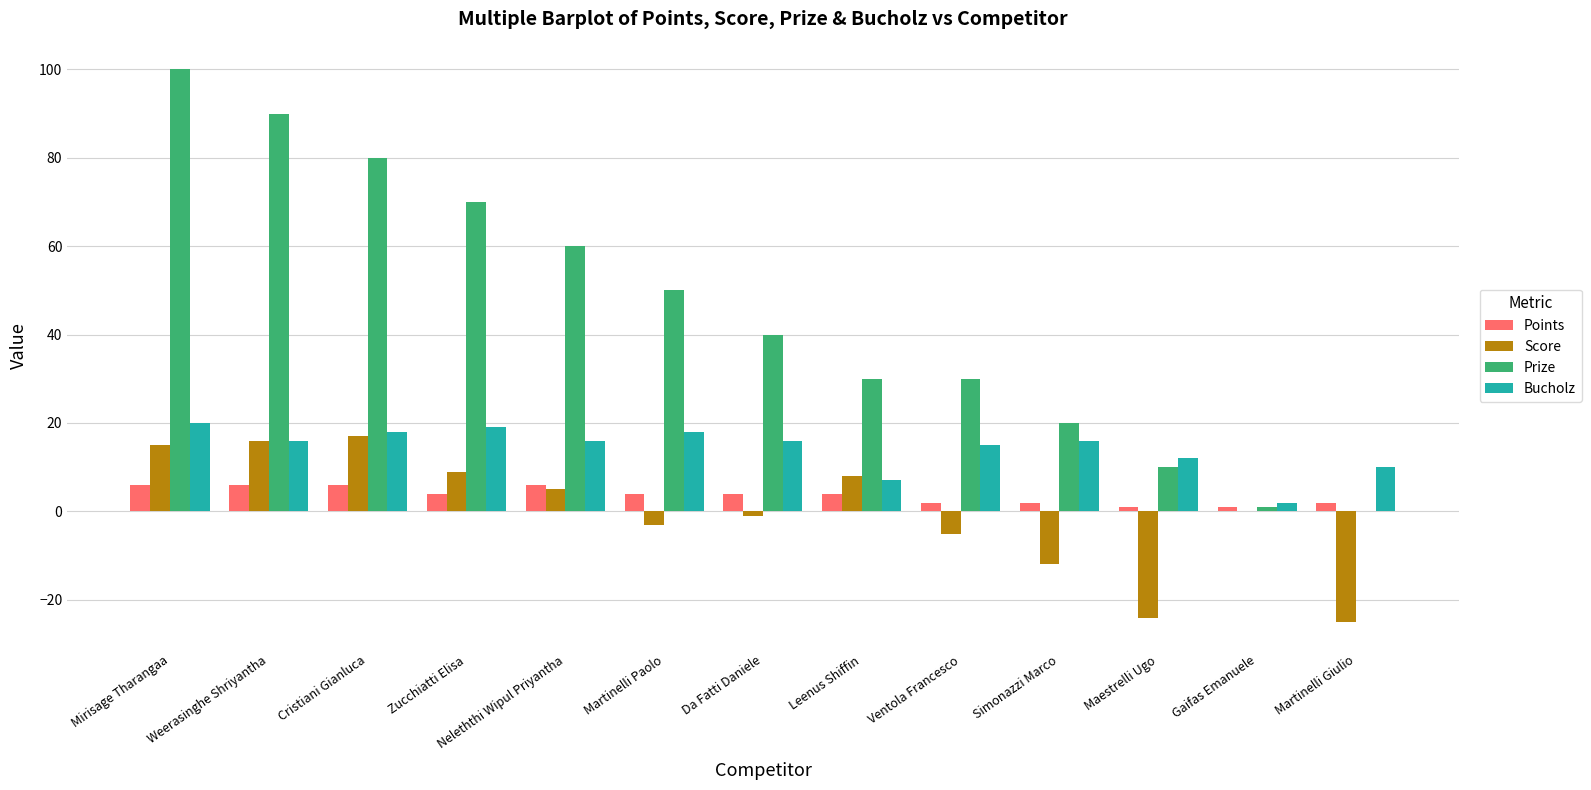

Reading right to left, transcribe all the data shown in this chart.

Points: 2	1	1	2	2	4	4	4	6	4	6	6	6
Score: -25	0	-24	-12	-5	8	-1	-3	5	9	17	16	15
Prize: 0	1	10	20	30	30	40	50	60	70	80	90	100
Bucholz: 10	2	12	16	15	7	16	18	16	19	18	16	20